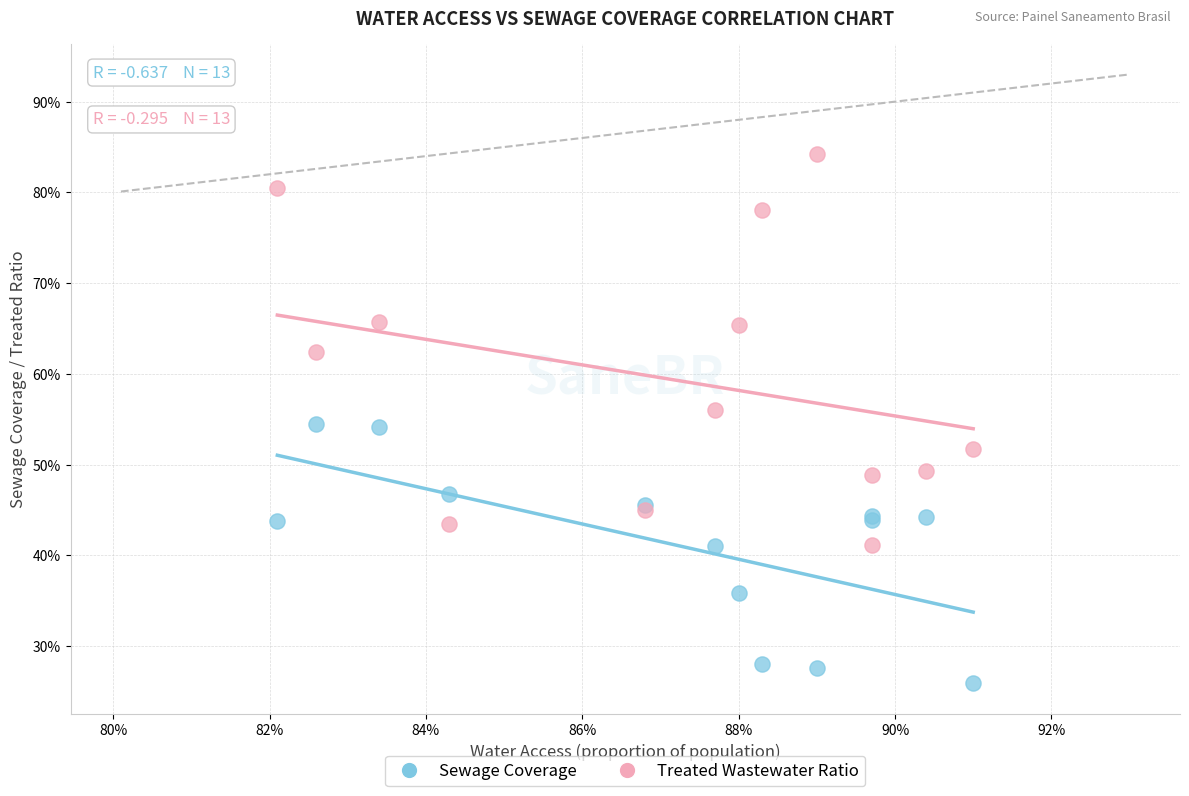

Which series has the largest Y range (max minus min)?

Treated Wastewater Ratio